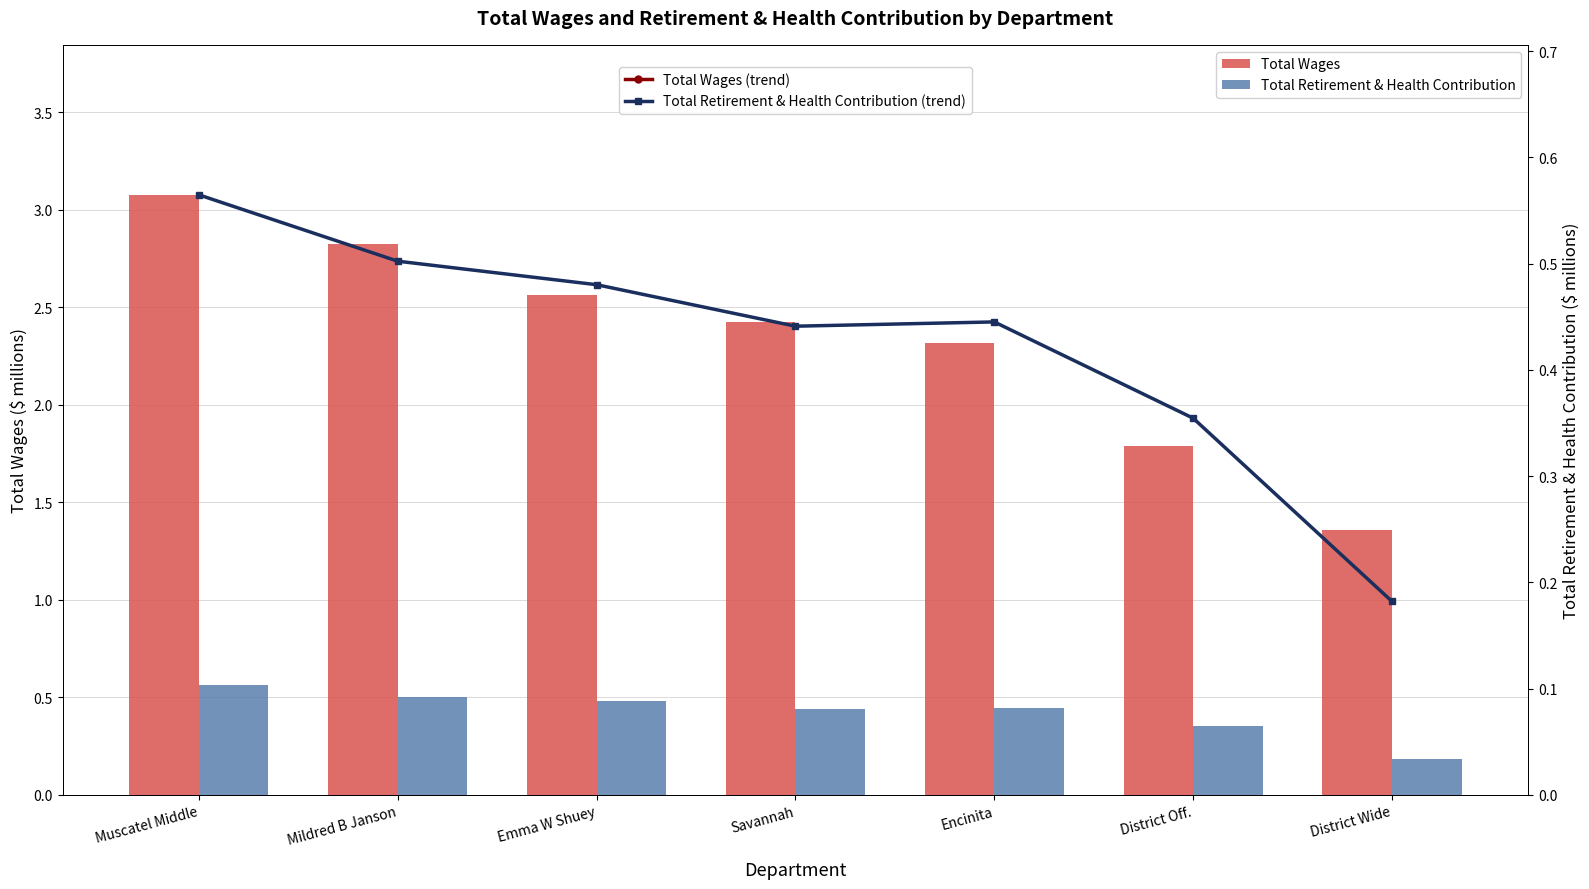

True or false: Total Wages has a value of 2.8 at Mildred B Janson.

True